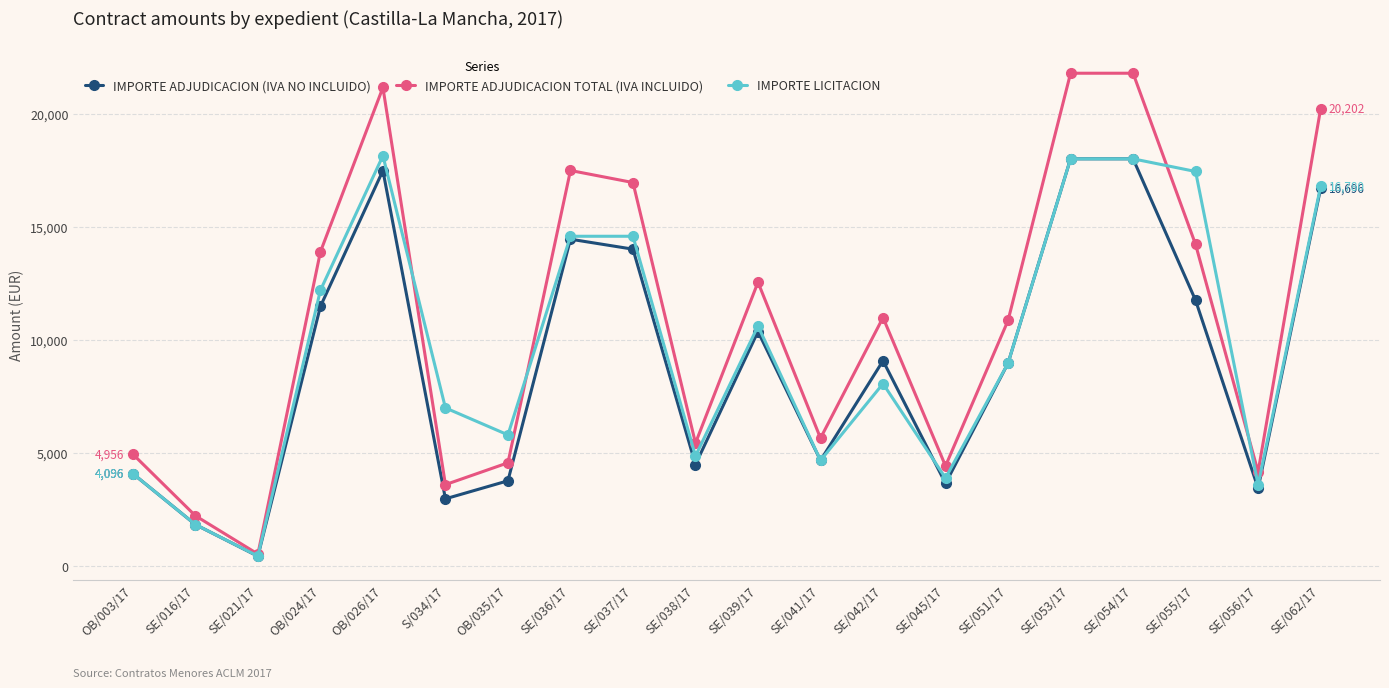

Which label corresponds to the smallest value in the chart?

SE/021/17